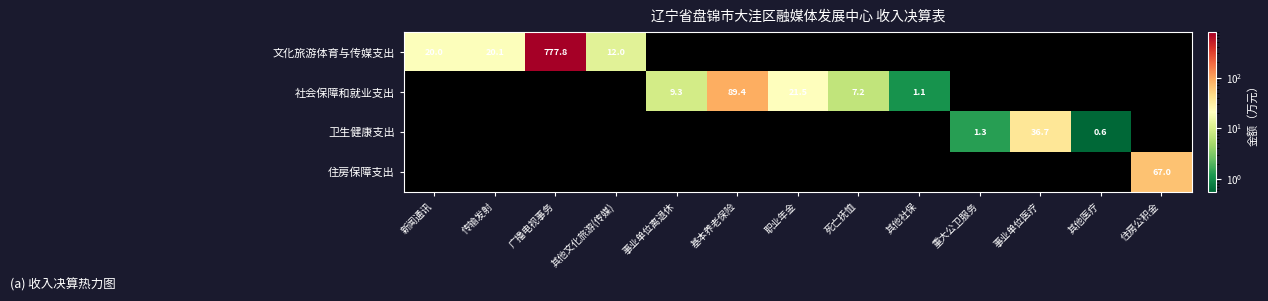

What is the difference between the highest and lowest values at 事业单位离退休?

9.3